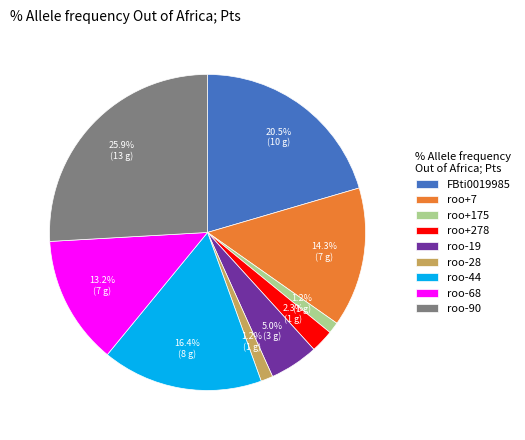

Is it true that roo-68 is 5% of the pie?

False